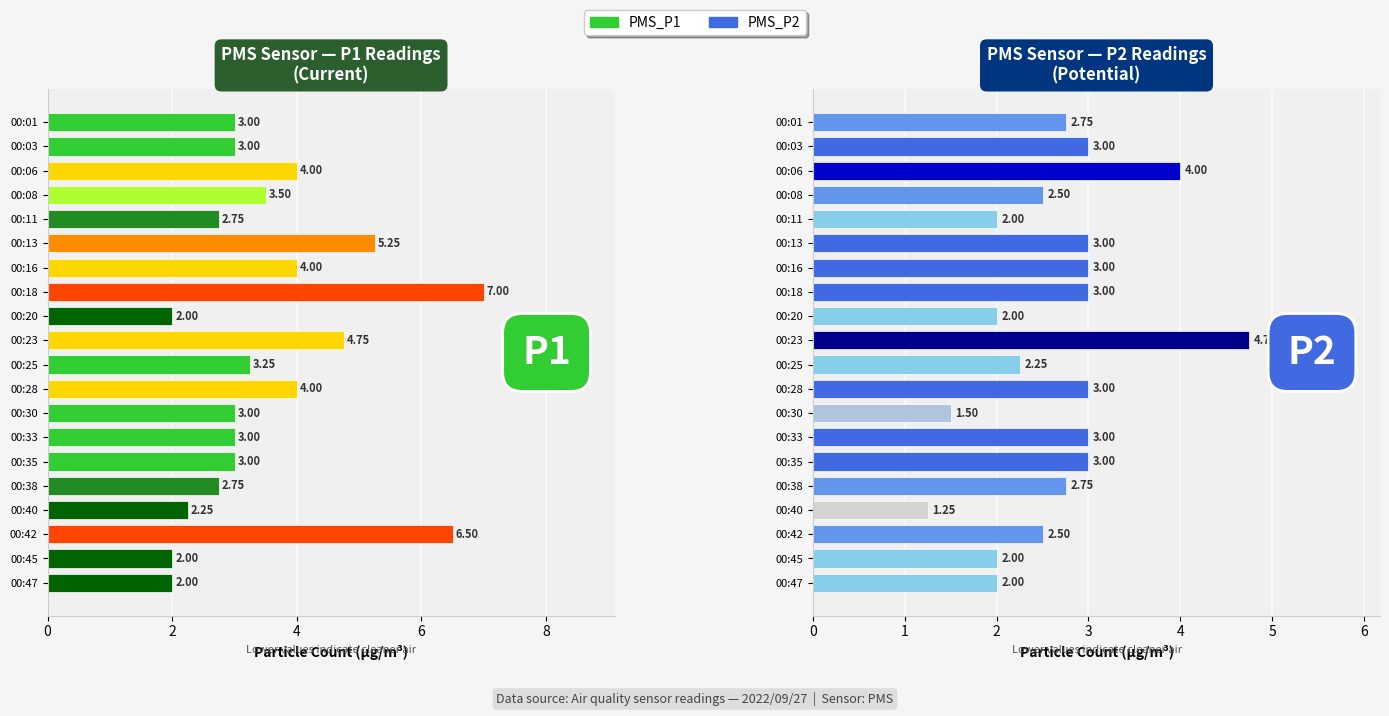

At how many categories does at least one series exceed 3?

9